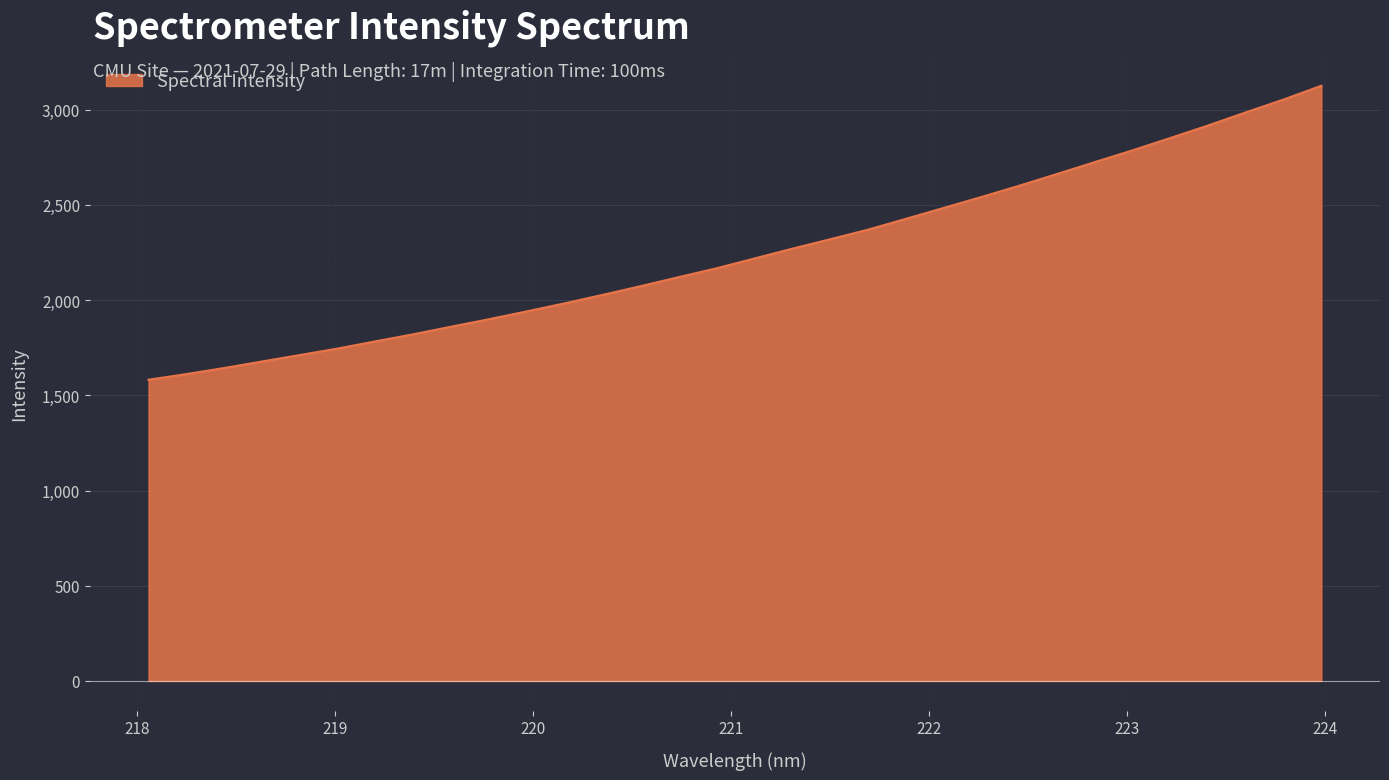

What is the maximum value shown in the chart?

3125.9